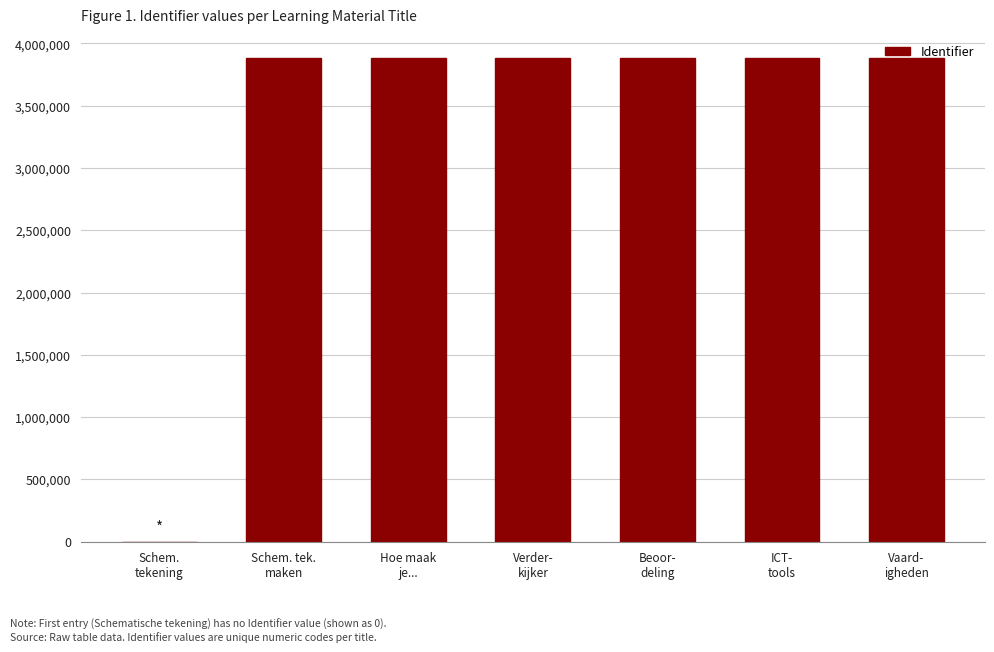

What is the sum of all values?

23282515